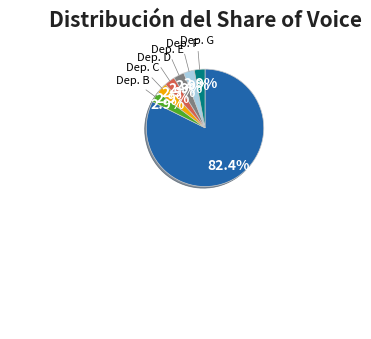

Which category has the biggest portion of the pie?

SECRETARIA DE INFRAESTRUCTURA